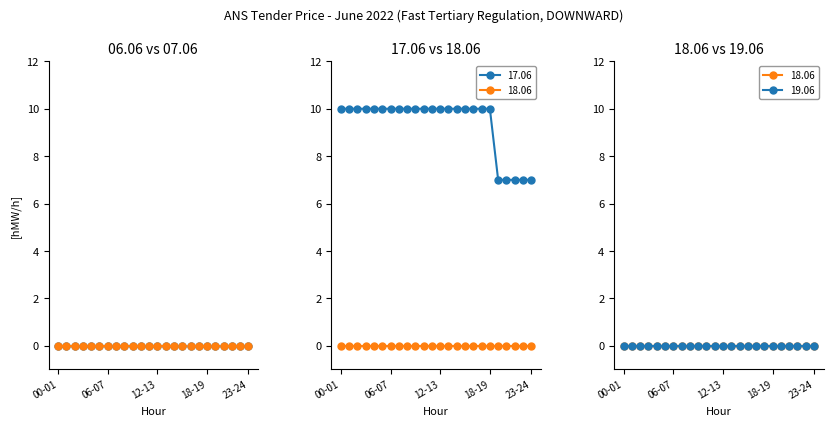

How many data points does each series have?

24